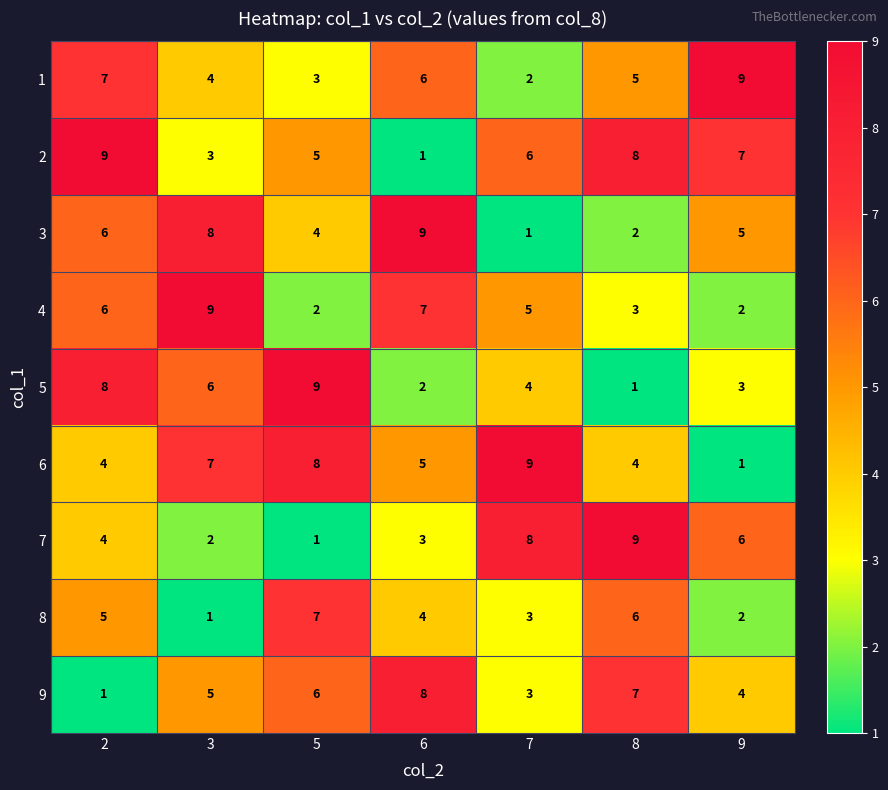

What is the difference between the second highest and minimum values in the 3 series?

7